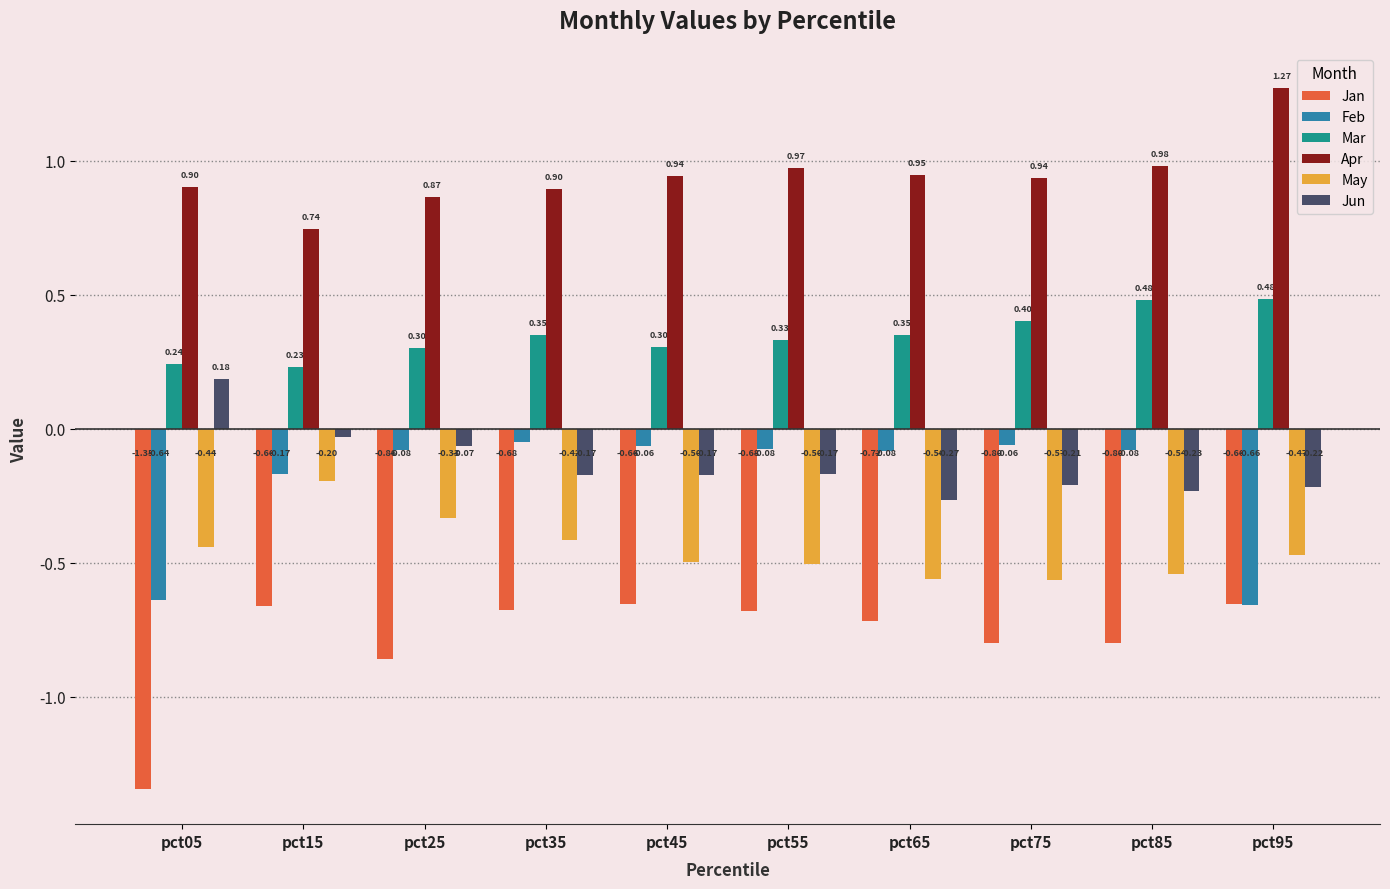

What is the sum of all Jun values?

-1.4